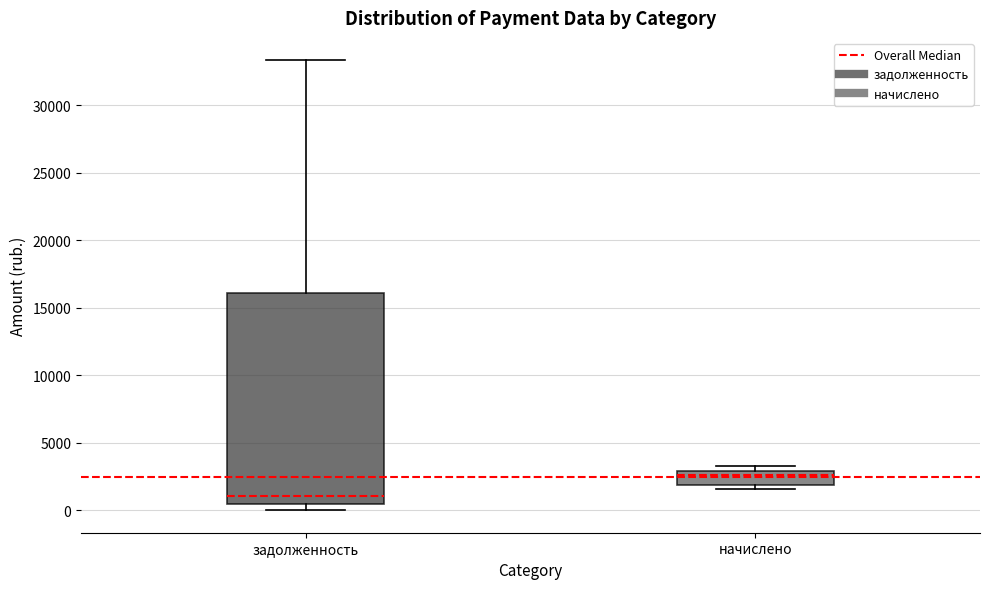

Where is the lower edge of the box for задолженность on the y-axis? The values are not printed on the chart, so give them approximately, as read against the axis.

500